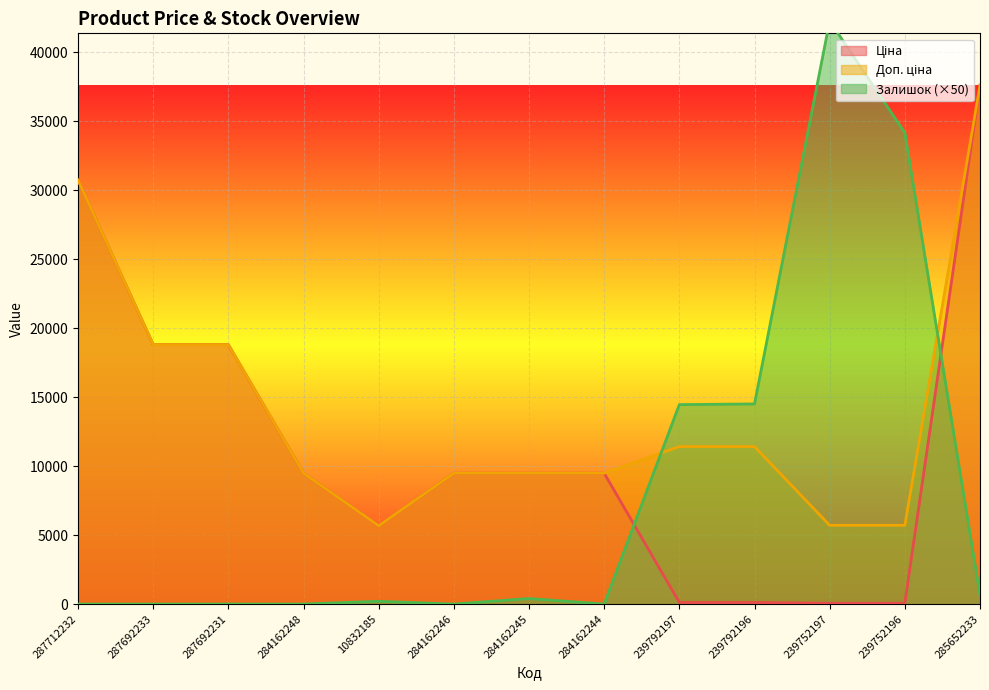

Between 239792196 and 287712232, which is larger?

287712232